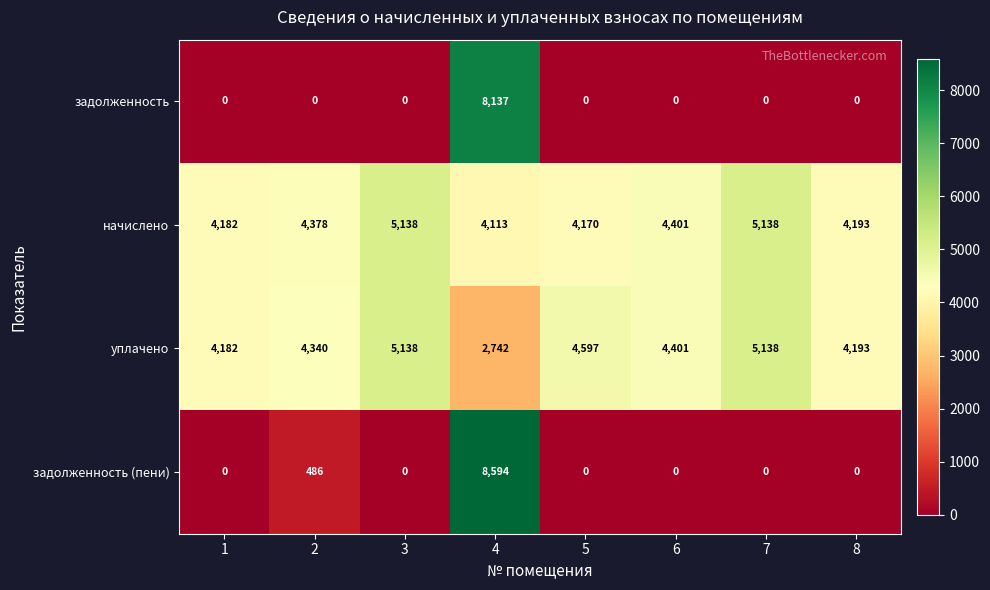

Is it true that задолженность (пени) equals 15253 at 4?

False